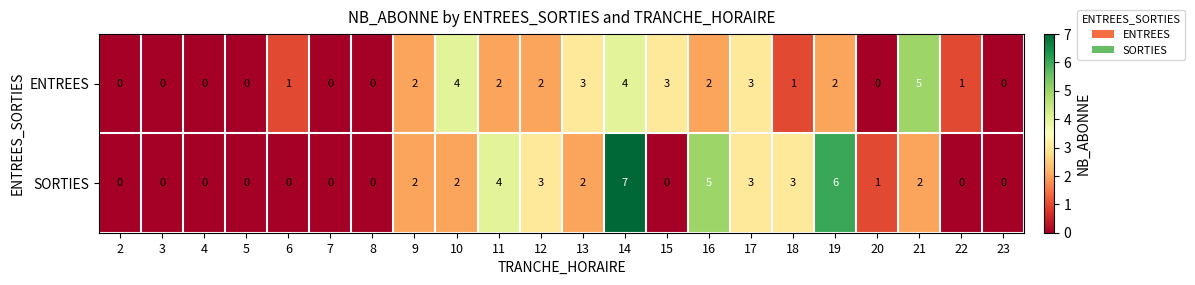

Rank the series by their maximum value, from lowest to highest.

ENTREES, SORTIES